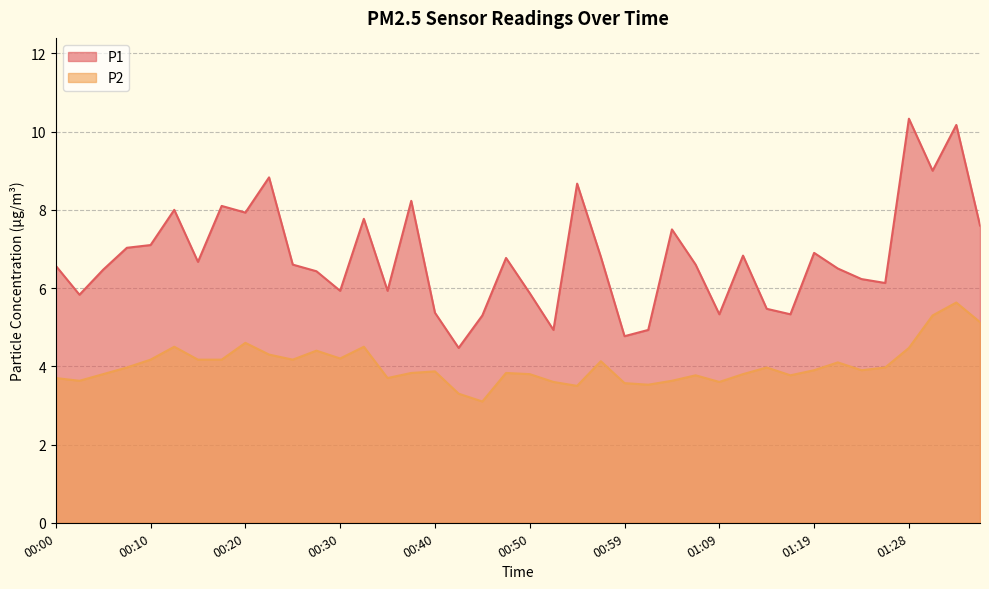

Between 00:40 and 01:19, which series saw the biggest shift?

P1